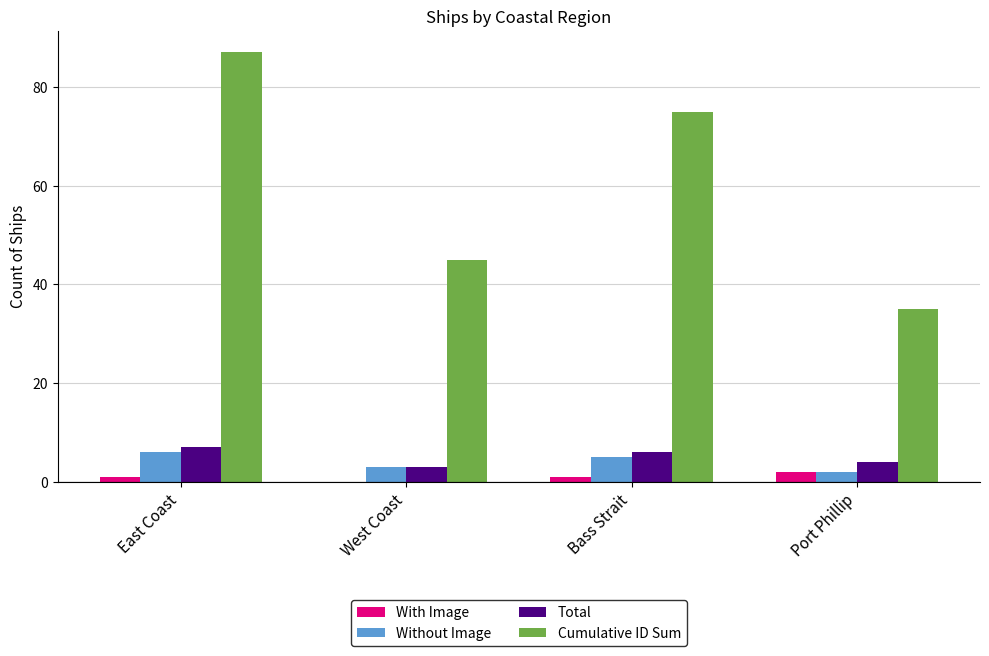

Which series has the largest total across all categories?

Cumulative ID Sum